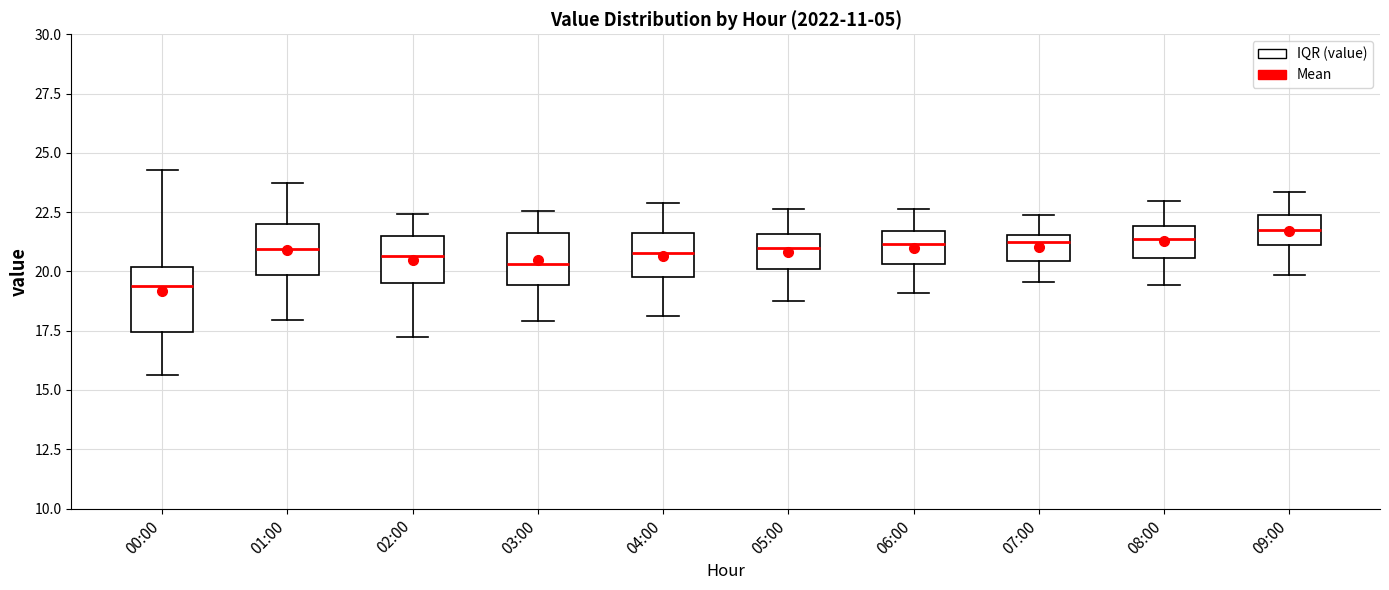

Reading left to right, read every box against the y-axis: the position of its median line, the range the box covers, and the ends of its whiskers. The values are not printed on the chart, so give them approximately, as read against the axis.

00:00: median 19.5, box 17.5 to 20.0, whiskers 15.5 to 24.5
01:00: median 21.0, box 20.0 to 22.0, whiskers 18.0 to 23.5
02:00: median 20.5, box 19.5 to 21.5, whiskers 17.0 to 22.5
03:00: median 20.5, box 19.5 to 21.5, whiskers 18.0 to 22.5
04:00: median 21.0, box 20.0 to 21.5, whiskers 18.0 to 23.0
05:00: median 21.0, box 20.0 to 21.5, whiskers 19.0 to 22.5
06:00: median 21.0, box 20.5 to 21.5, whiskers 19.0 to 22.5
07:00: median 21.5 (just below the box's upper edge), box 20.5 to 21.5, whiskers 19.5 to 22.5
08:00: median 21.5, box 20.5 to 22.0, whiskers 19.5 to 23.0
09:00: median 22.0, box 21.0 to 22.5, whiskers 20.0 to 23.5